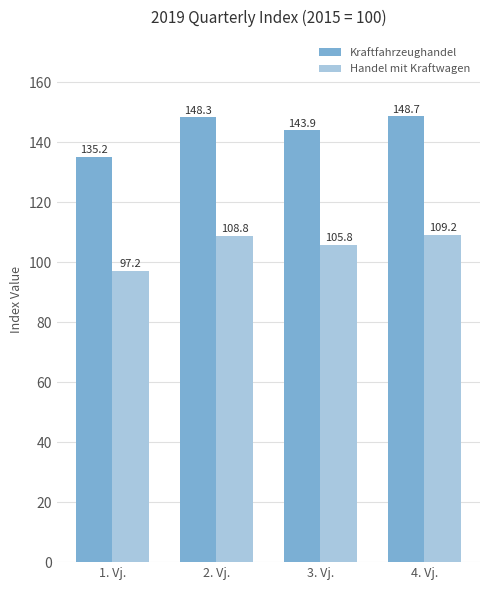

How many bars are there in total?

8